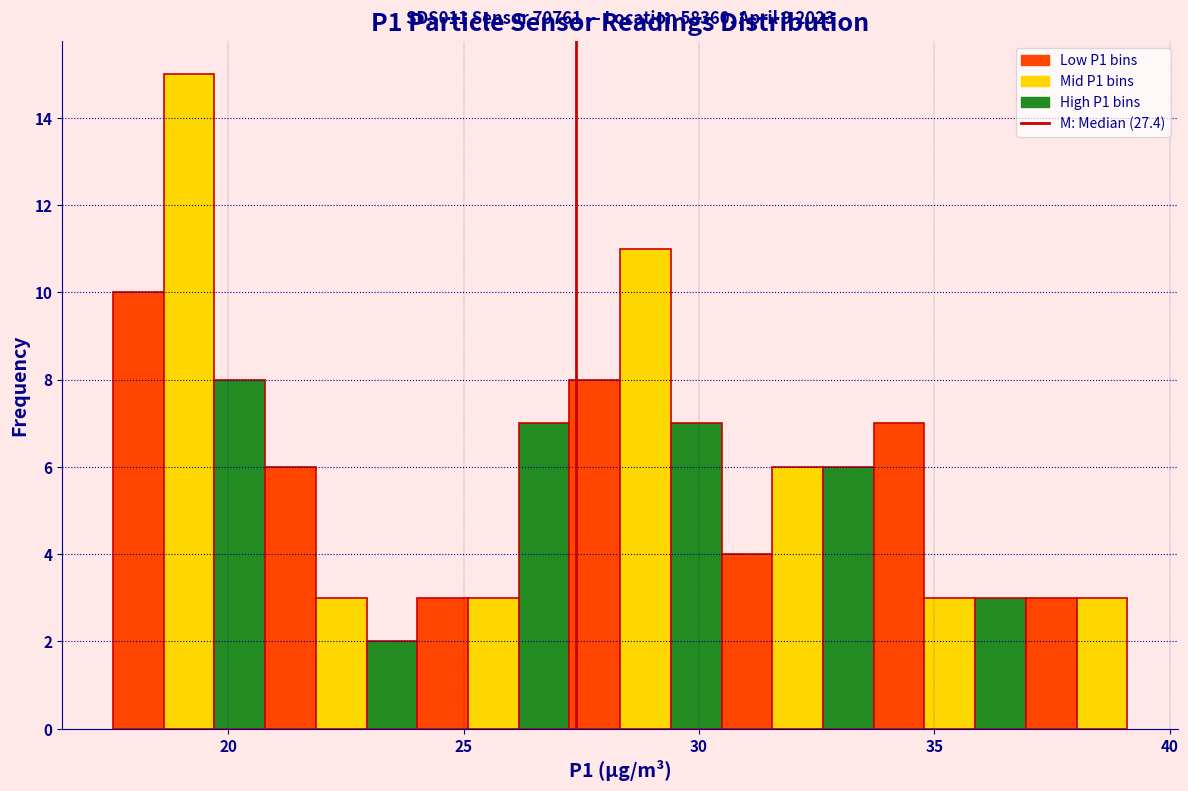

Around what value on the x-axis is the tallest bar? Give the approximate position of its centre, as read against the axis.

19.0